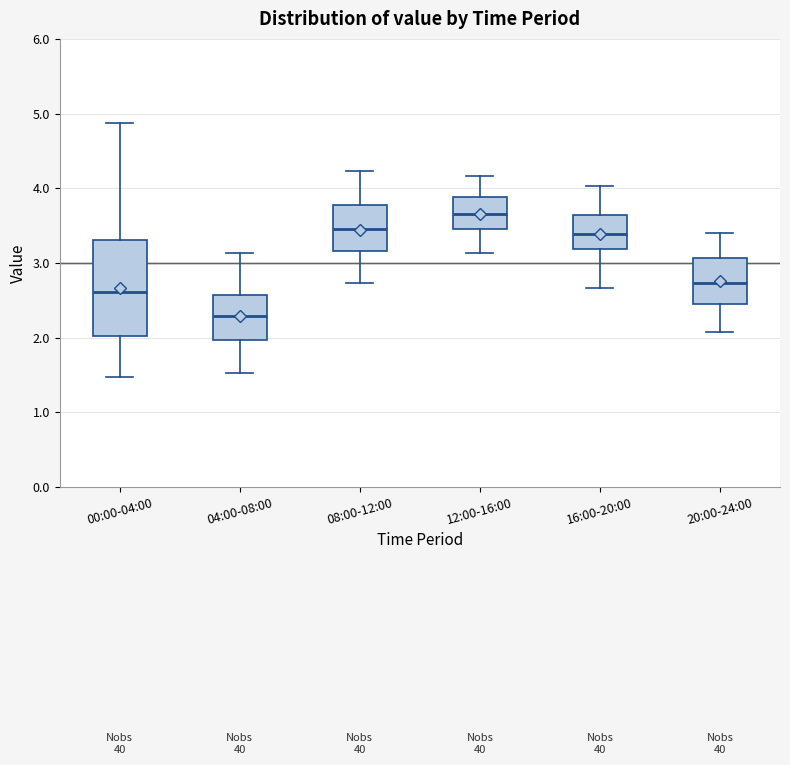

Reading left to right, transcribe this box plot: for each box, give where its median line is, the range the box spans, and where its two whiskers end, as read against the y-axis. The values are not printed on the chart, so give them approximately, as read against the axis.

00:00-04:00: median 2.6, box 2.0 to 3.3, whiskers 1.5 to 4.9
04:00-08:00: median 2.3, box 2.0 to 2.6, whiskers 1.5 to 3.1
08:00-12:00: median 3.5, box 3.2 to 3.8, whiskers 2.7 to 4.2
12:00-16:00: median 3.7, box 3.5 to 3.9, whiskers 3.1 to 4.2
16:00-20:00: median 3.4, box 3.2 to 3.6, whiskers 2.7 to 4.0
20:00-24:00: median 2.7, box 2.5 to 3.1, whiskers 2.1 to 3.4